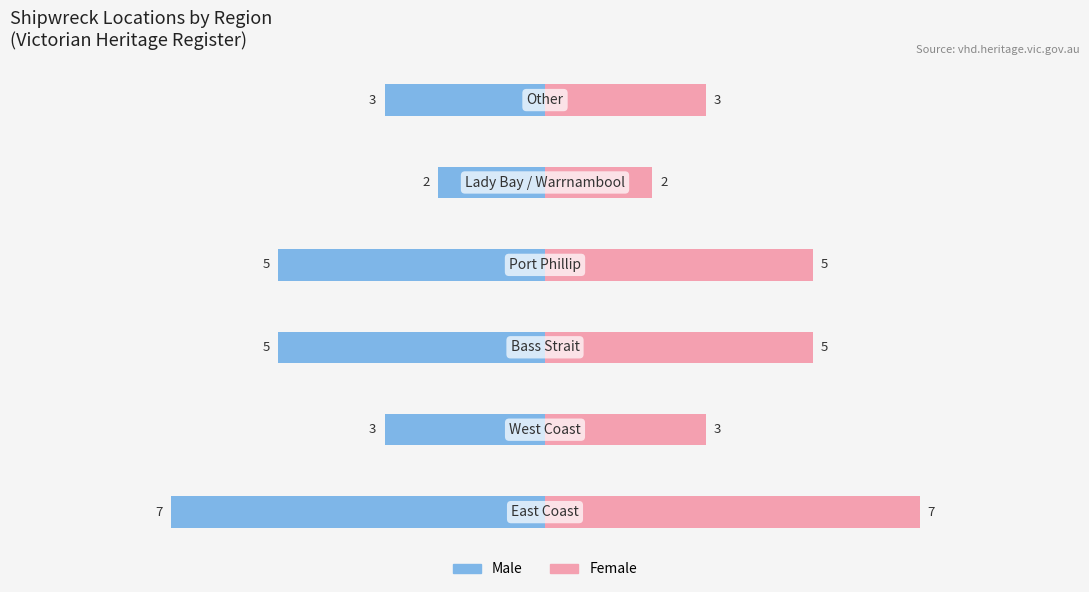

How many groups of bars are there?

6